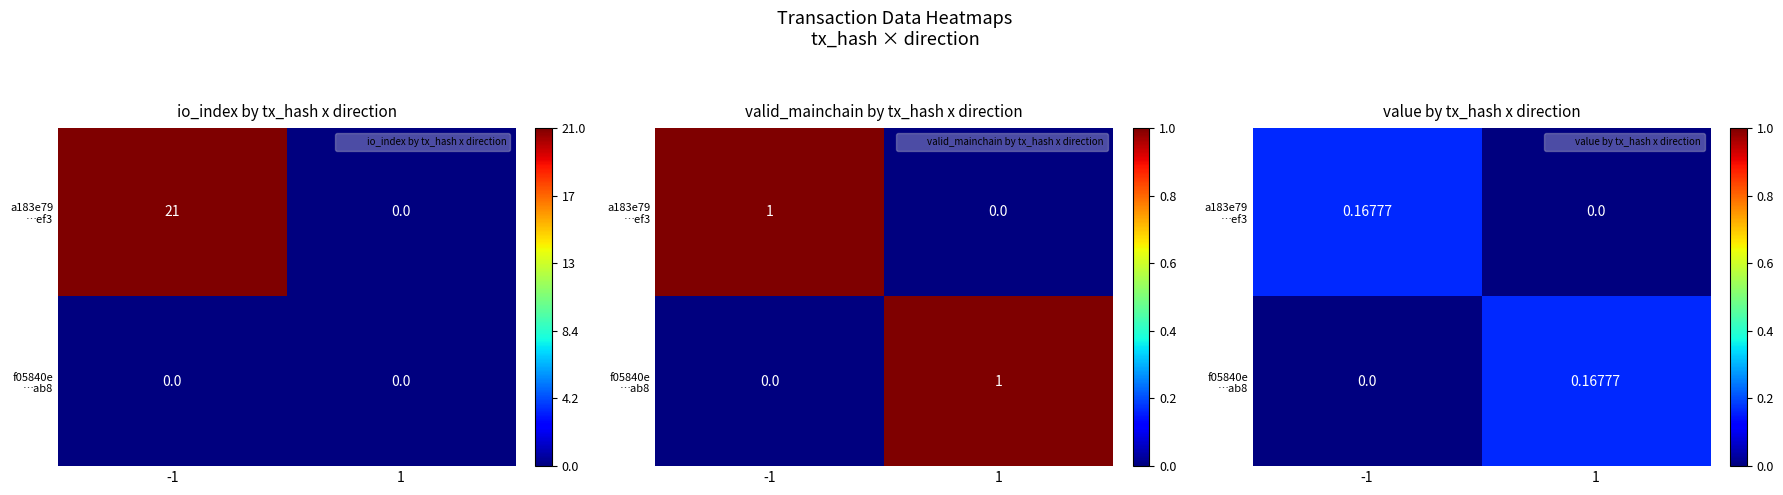

Which label corresponds to the largest value in the chart?

-1